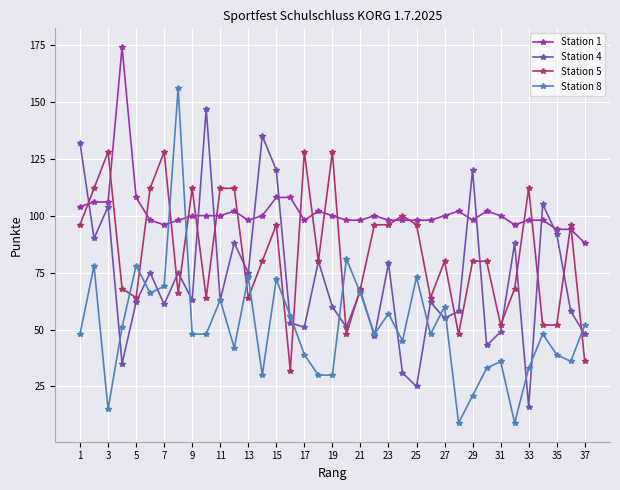

What is the sum of all Station 4 values?

2663